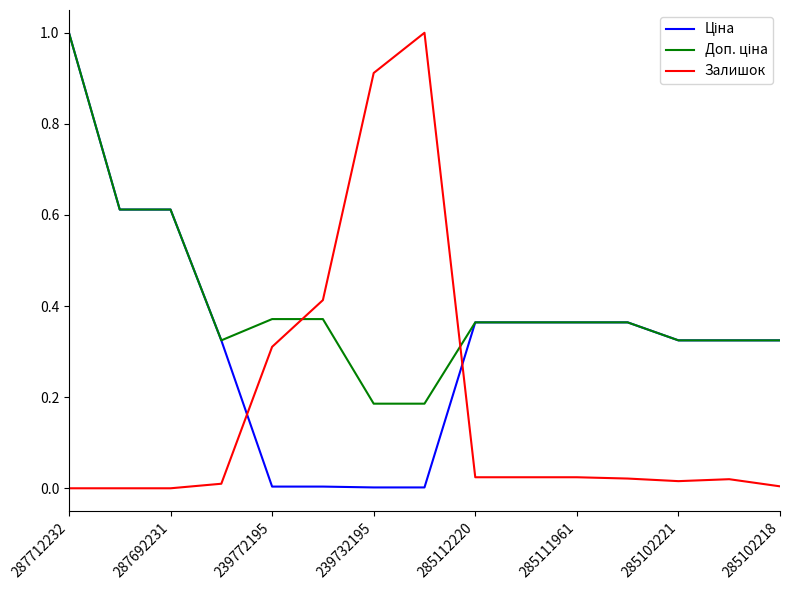

What is the maximum value shown in the chart?

1.0